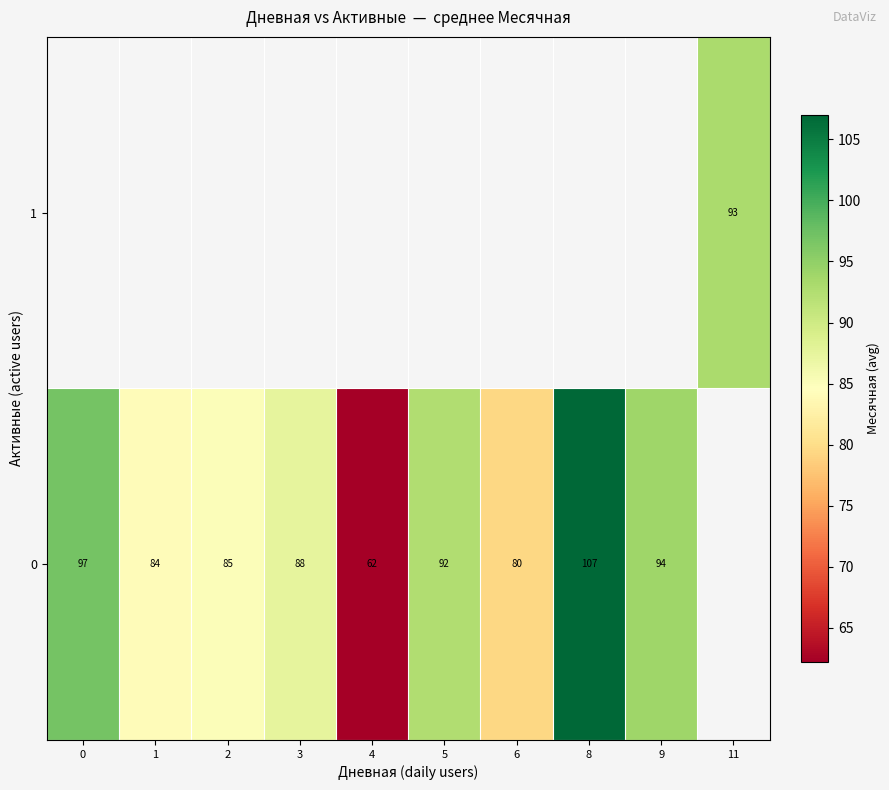

How many positive values does the row_0 series have?

9